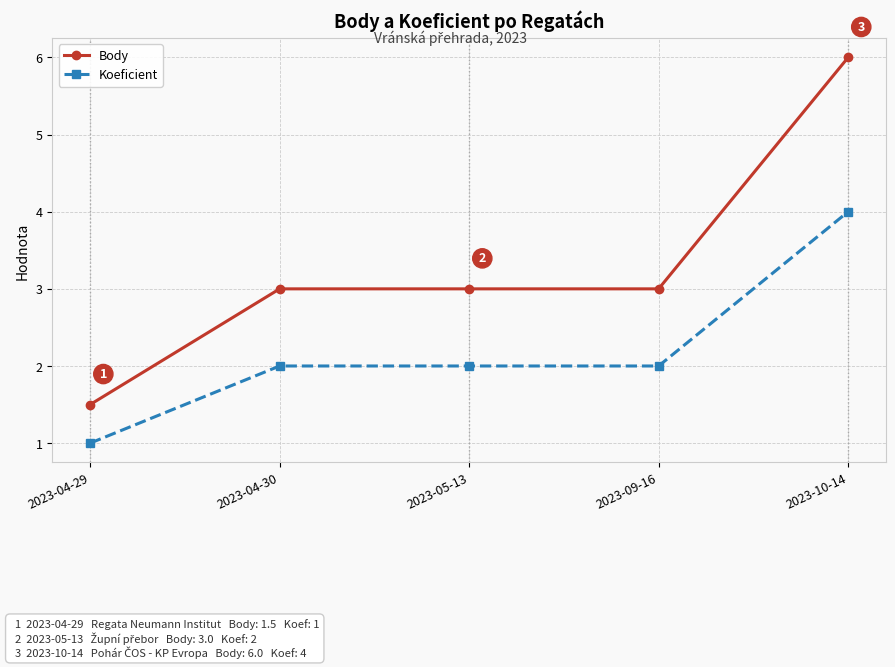

Reading left to right, transcribe all the data shown in this chart.

Body: 2023-04-29=1.5	2023-04-30=3.0	2023-05-13=3.0	2023-09-16=3.0	2023-10-14=6.0
Koeficient: 2023-04-29=1.0	2023-04-30=2.0	2023-05-13=2.0	2023-09-16=2.0	2023-10-14=4.0